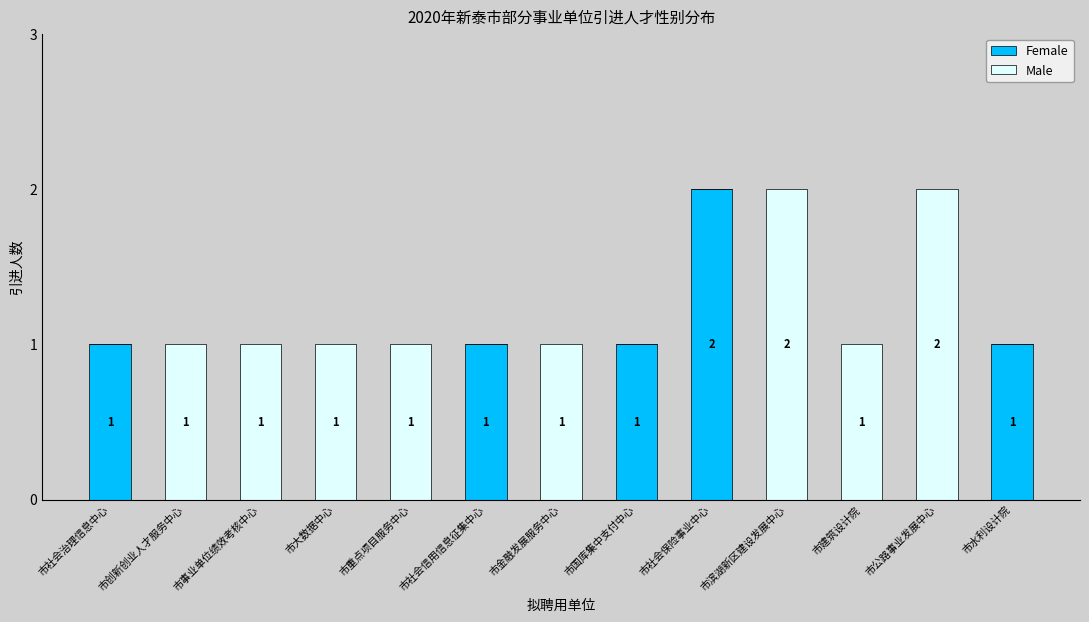

Is it true that Female equals -1 at 市滨湖新区建设发展中心?

False